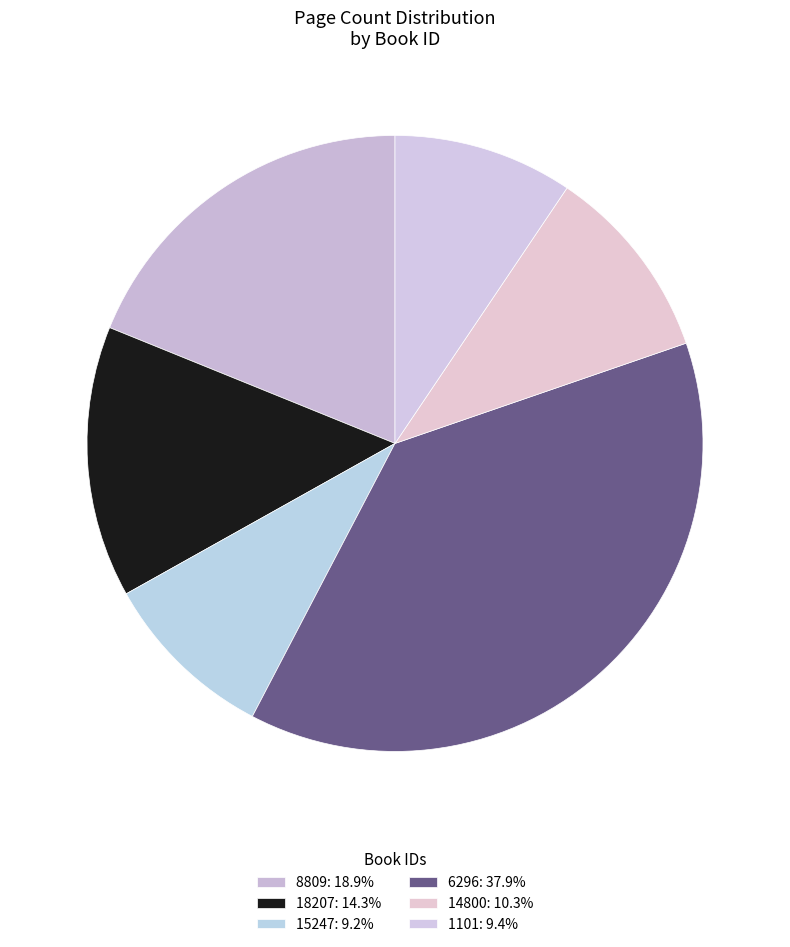

Which has a higher value, 14800 or 8809?

8809